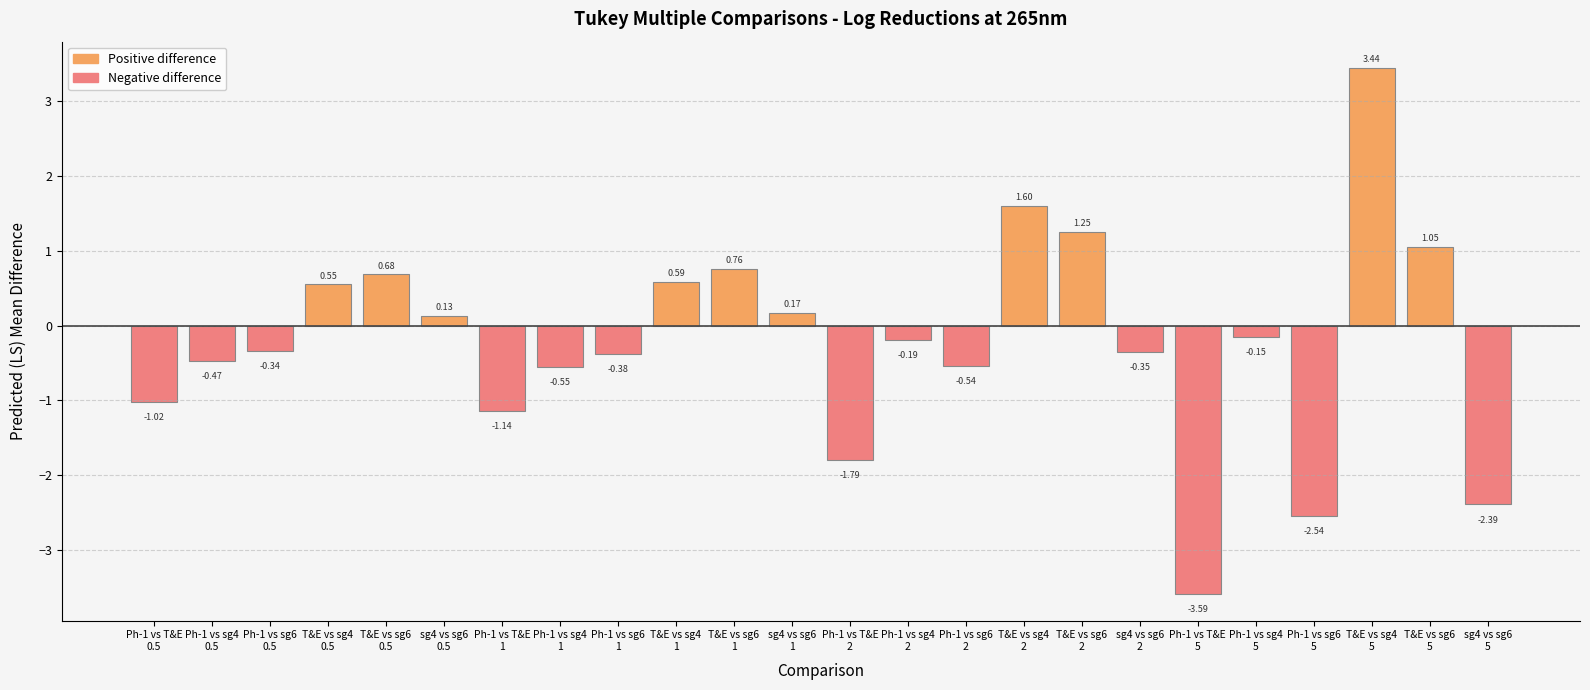

What is the difference between the maximum and minimum values?

7.0